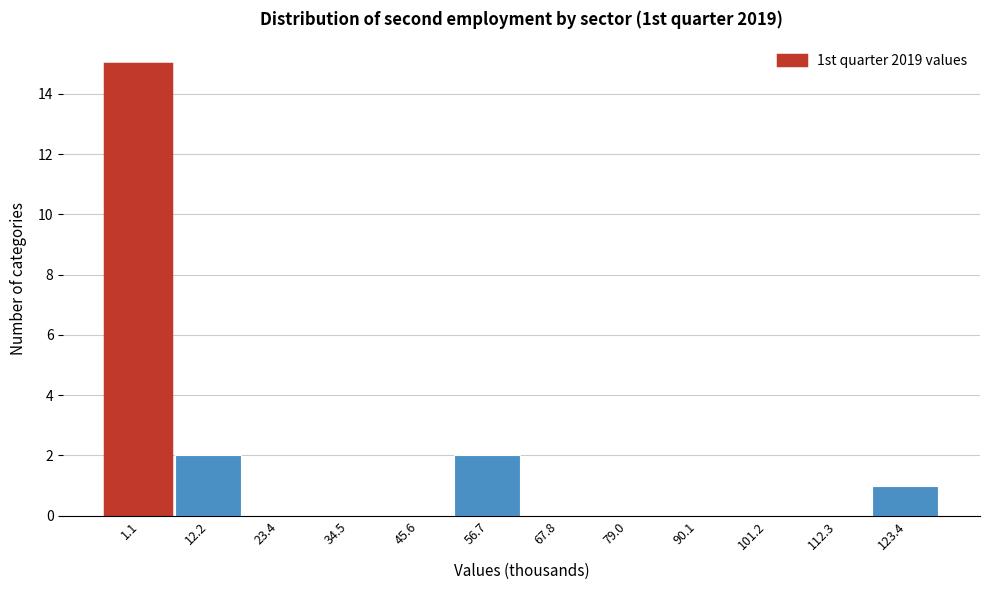

Reading left to right, extract all data points from this chart.

1.1=15	12.2=2	23.4=0	34.5=0	45.6=0	56.7=2	67.8=0	79.0=0	90.1=0	101.2=0	112.3=0	123.4=1